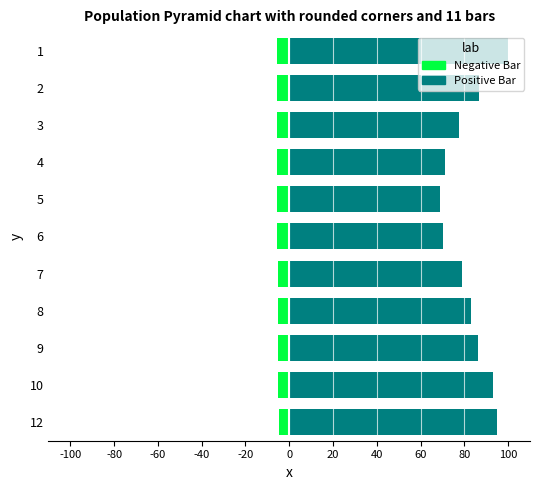

What is the sum of the Negative Bar values at 5 and 8?

-10.8